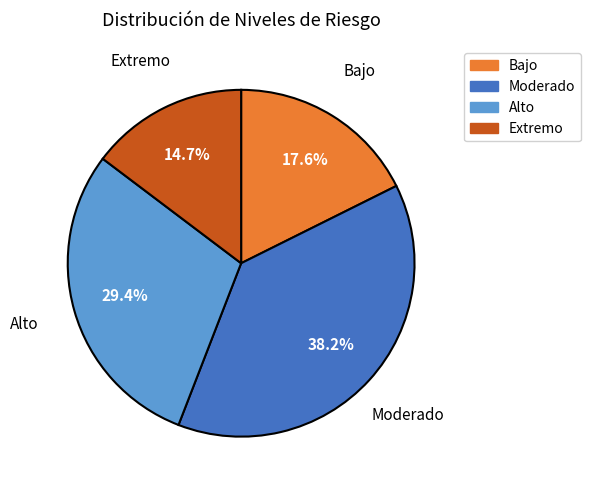

Is it true that Alto is 18% of the pie?

False